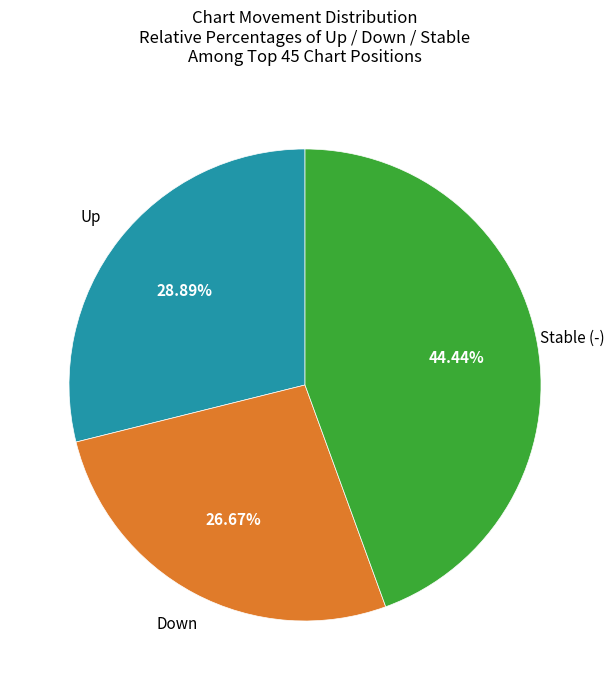

Does any single category account for the majority?

No